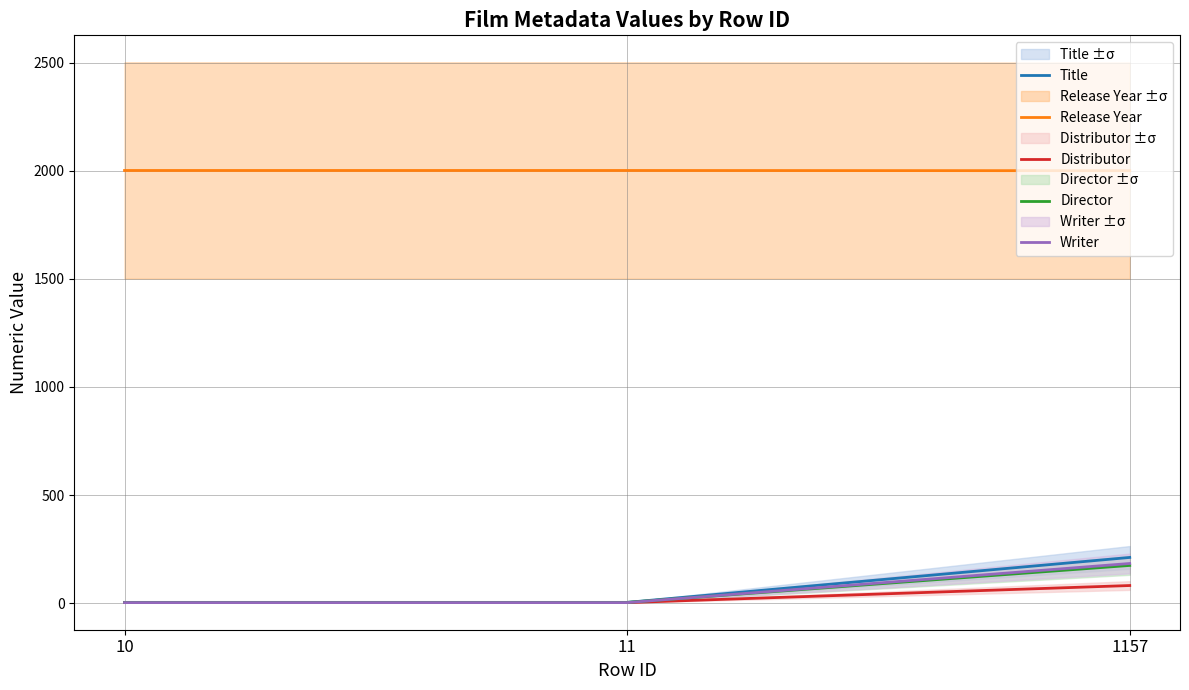

Is this an area chart (filled region under the line)?

No